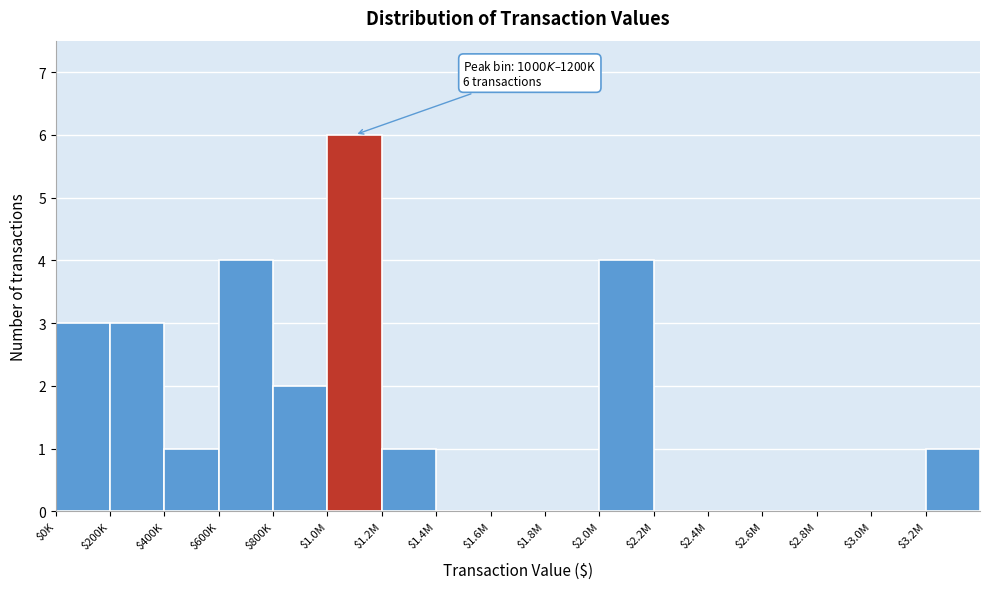

What is the approximate value at $600K?

4